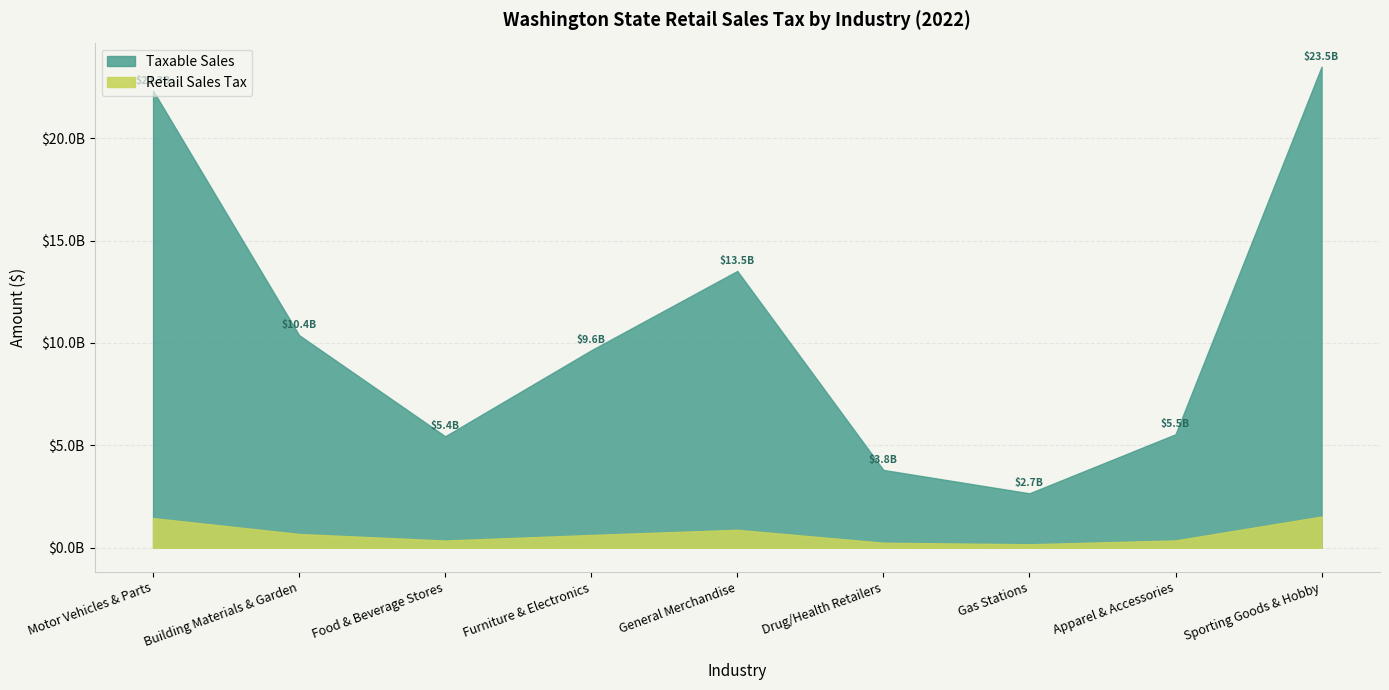

Is the value of Retail Sales Tax at Motor Vehicles & Parts greater than the value of Taxable Sales at Gas Stations?

No